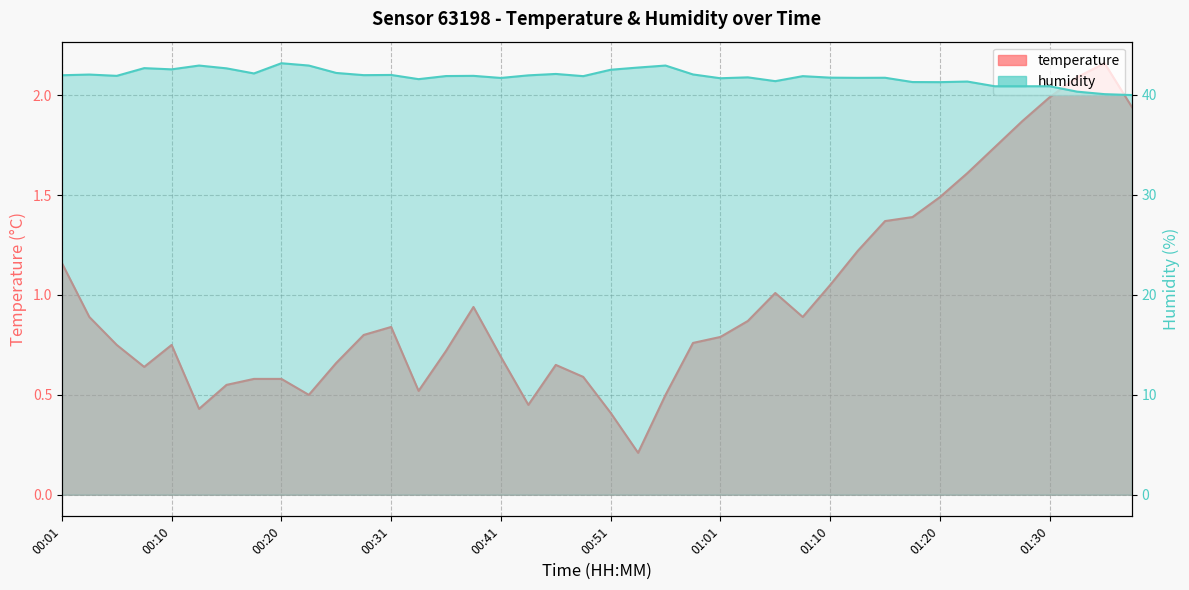

Reading left to right, transcribe all the data shown in this chart.

temperature: 00:01=1.2	00:03=0.9	00:05=0.8	00:08=0.6	00:10=0.8	00:13=0.4	00:16=0.6	00:18=0.6	00:20=0.6	00:23=0.5	00:26=0.7	00:28=0.8	00:31=0.8	00:34=0.5	00:36=0.7	00:39=0.9	00:41=0.7	00:43=0.5	00:46=0.7	00:48=0.6	00:51=0.4	00:53=0.2	00:56=0.5	00:58=0.8	01:01=0.8	01:03=0.9	01:05=1.0	01:08=0.9	01:10=1.1	01:13=1.2	01:15=1.4	01:18=1.4	01:20=1.5	01:23=1.6	01:25=1.7	01:28=1.9	01:30=2.0	01:32=2.1	01:35=2.2	01:37=1.9
humidity: 00:01=41.9	00:03=42.0	00:05=41.9	00:08=42.6	00:10=42.5	00:13=42.9	00:16=42.6	00:18=42.1	00:20=43.1	00:23=42.9	00:26=42.2	00:28=42.0	00:31=42.0	00:34=41.5	00:36=41.9	00:39=41.9	00:41=41.7	00:43=41.9	00:46=42.1	00:48=41.9	00:51=42.5	00:53=42.7	00:56=42.9	00:58=42.0	01:01=41.6	01:03=41.7	01:05=41.4	01:08=41.9	01:10=41.7	01:13=41.7	01:15=41.7	01:18=41.3	01:20=41.2	01:23=41.3	01:25=40.8	01:28=40.8	01:30=40.8	01:32=40.3	01:35=40.0	01:37=40.0